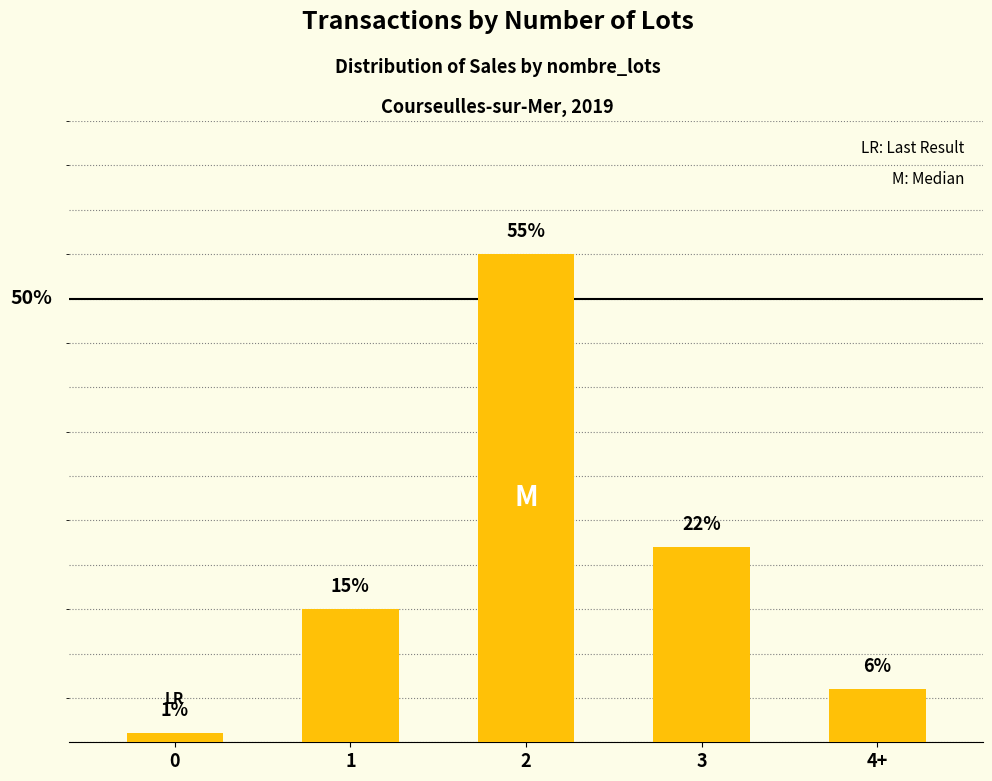

List the labels in order of value, largest first.

2, 3, 1, 4+, 0